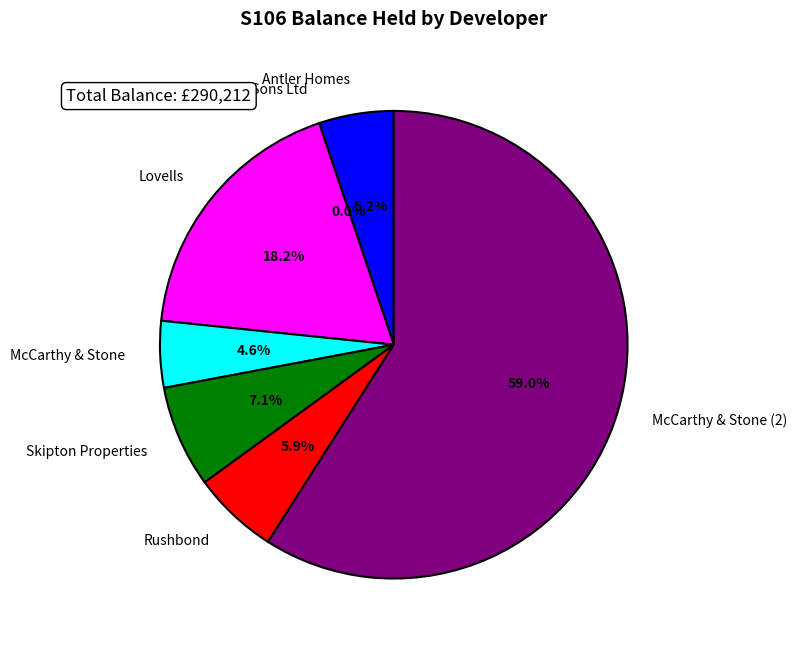

What is the largest slice in the pie chart?

McCarthy & Stone (2)